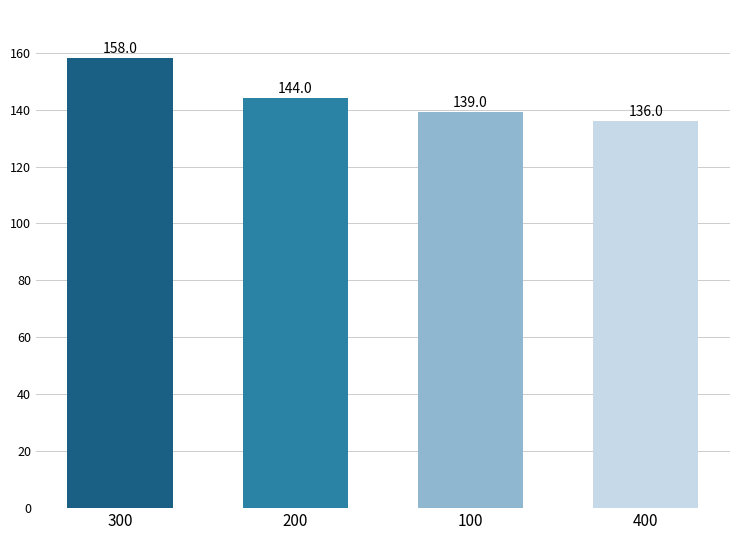

List the labels in order of value, largest first.

300, 200, 100, 400